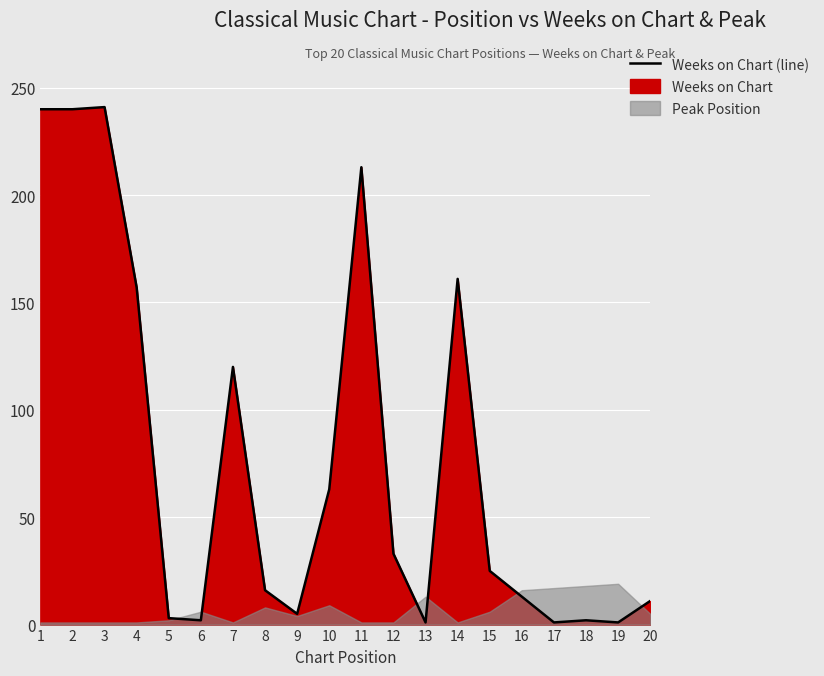

Reading right to left, what are all the values shown in this chart?

20=11	19=1	18=2	17=1	16=13	15=25	14=161	13=1	12=33	11=213	10=63	9=5	8=16	7=120	6=2	5=3	4=157	3=241	2=240	1=240